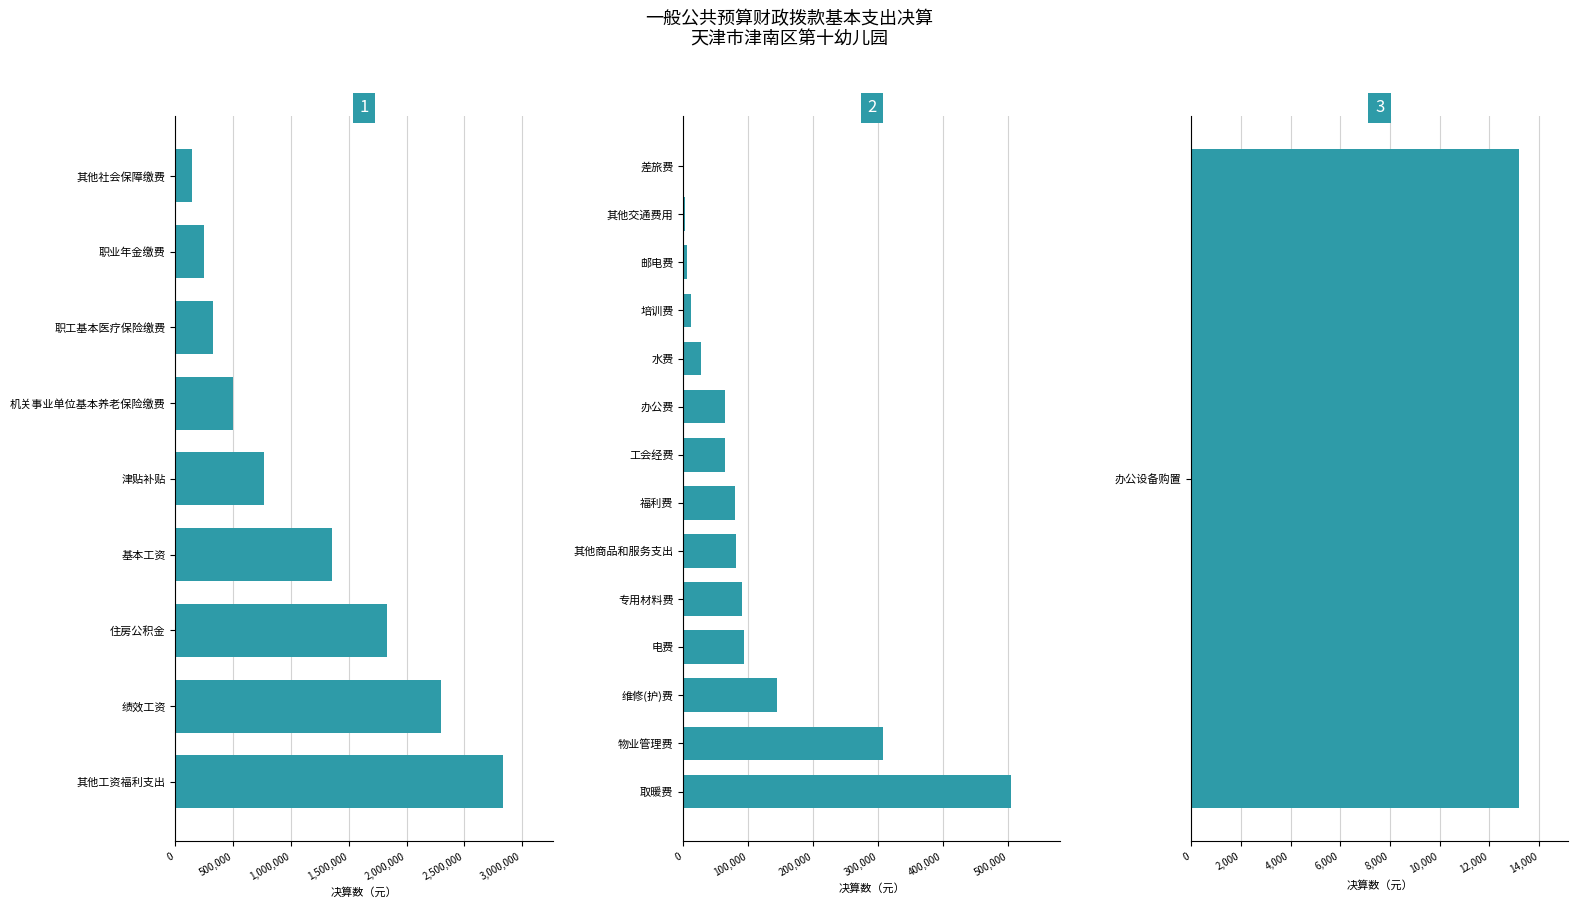

Reading left to right, list all the values displayed in this chart.

1353956.4	763749.0	2294068.6	500821.3	250410.6	326104.3	146308.9	1829700.0	2837679.7	63520.1	27977.5	93485.0	6000.0	504915.2	306956.4	550.0	143772.2	12575.0	89606.5	64249.9	79744.4	2430.0	80699.4	13200.0